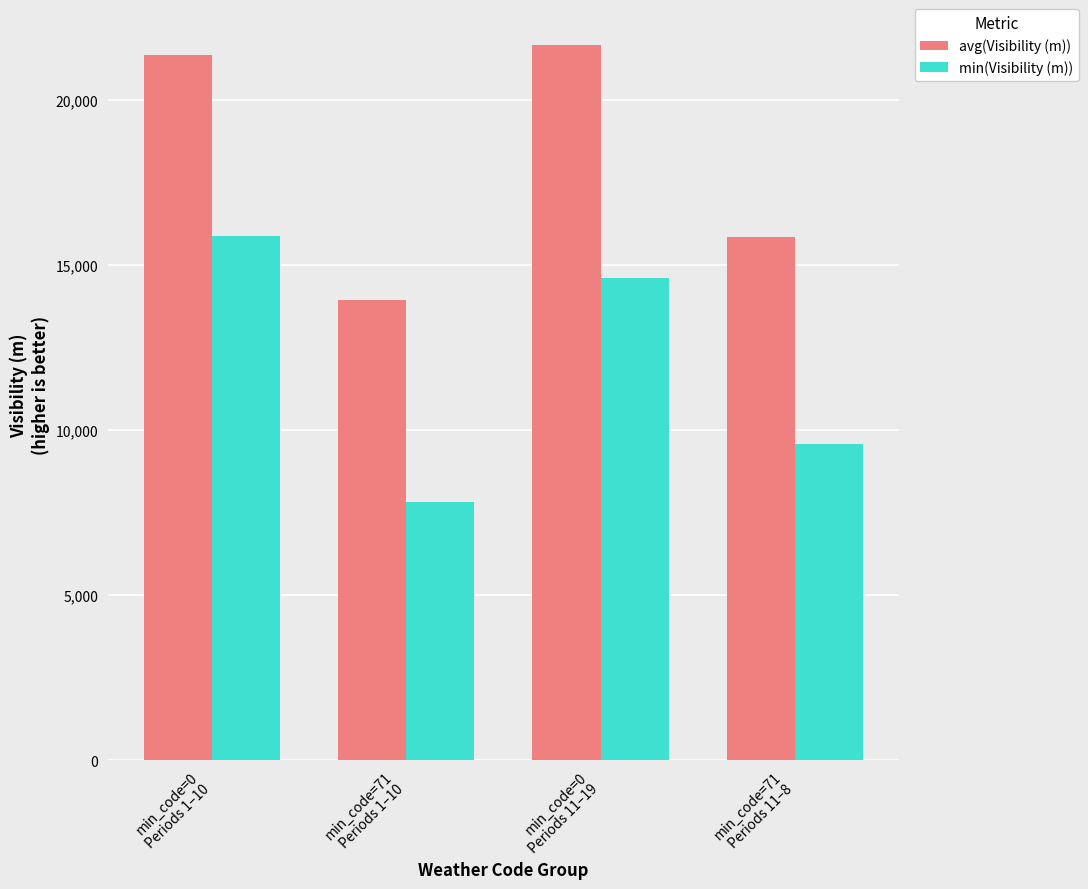

Rank the series at min_code=71
Periods 11–8 from lowest to highest value.

min(Visibility (m)), avg(Visibility (m))